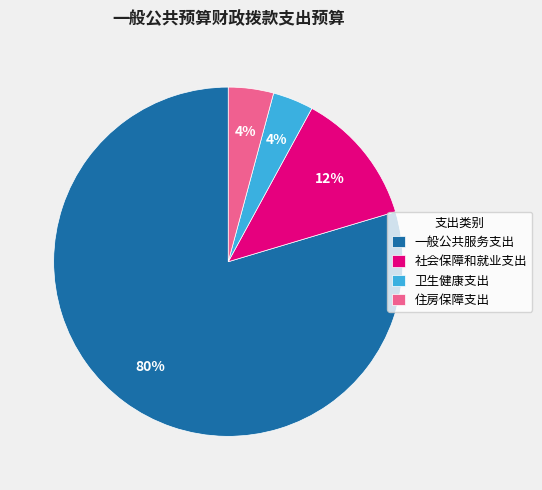

To the nearest percent, what is the average slice percentage?

25%